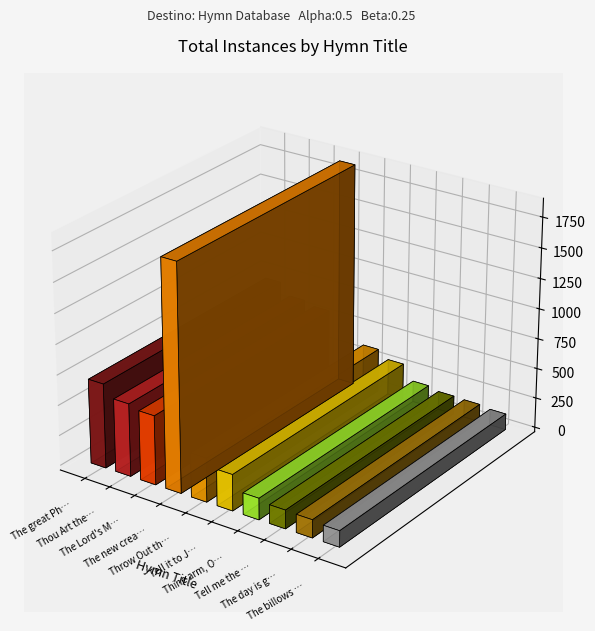

What is the smallest value displayed?

133